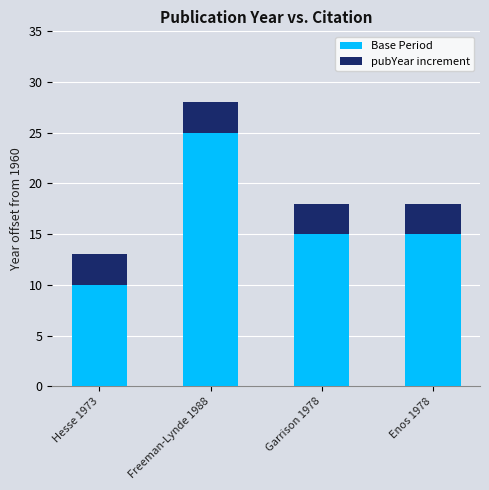

Are the bars horizontal?

No